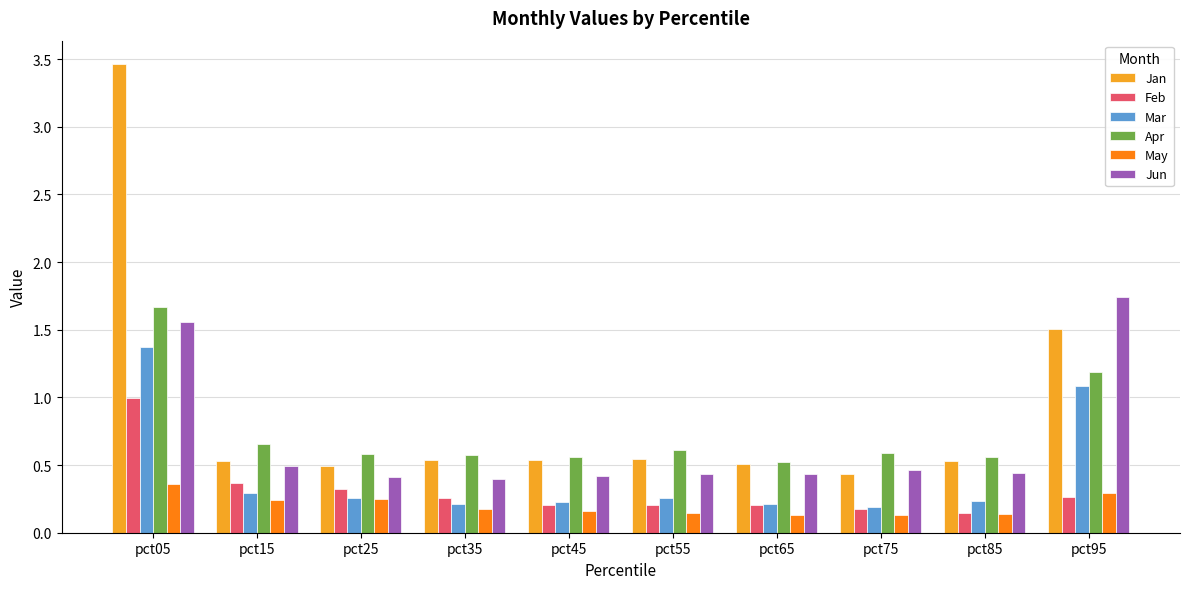

Which series has the largest range (max minus min)?

Jan